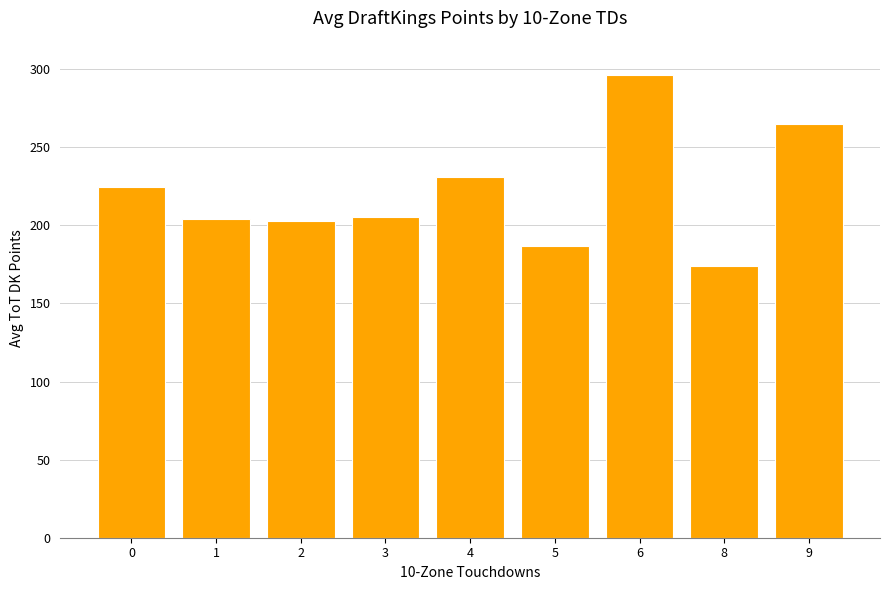

What is the minimum value shown in the chart?

174.0